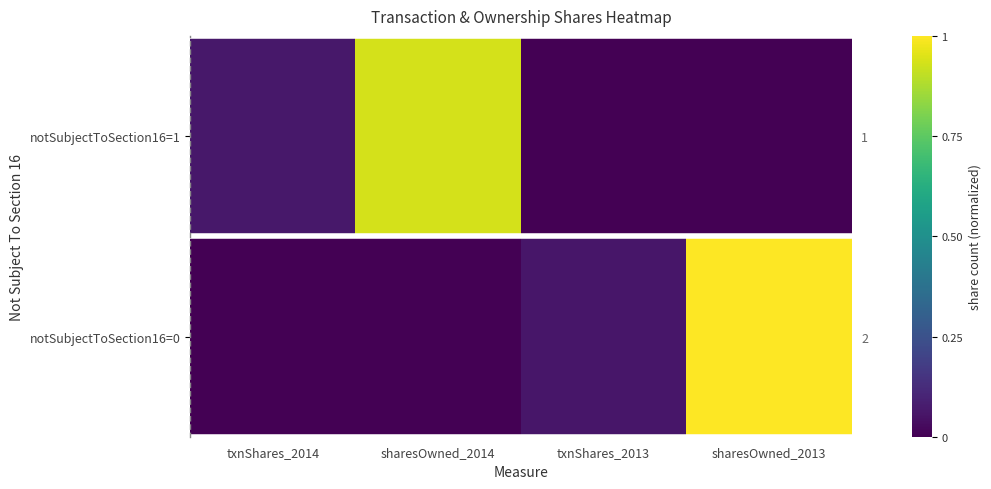

At how many categories does at least one series exceed 0?

4